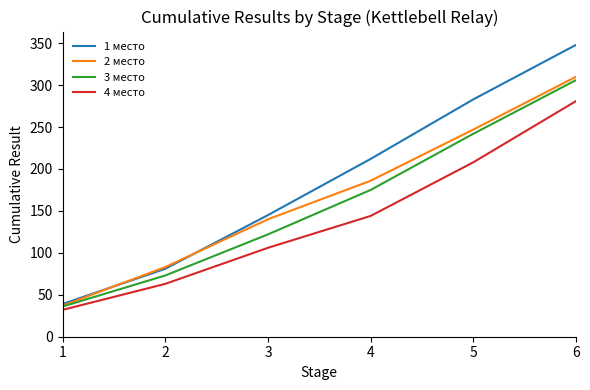

At which category is the sum across all series the highest?

6